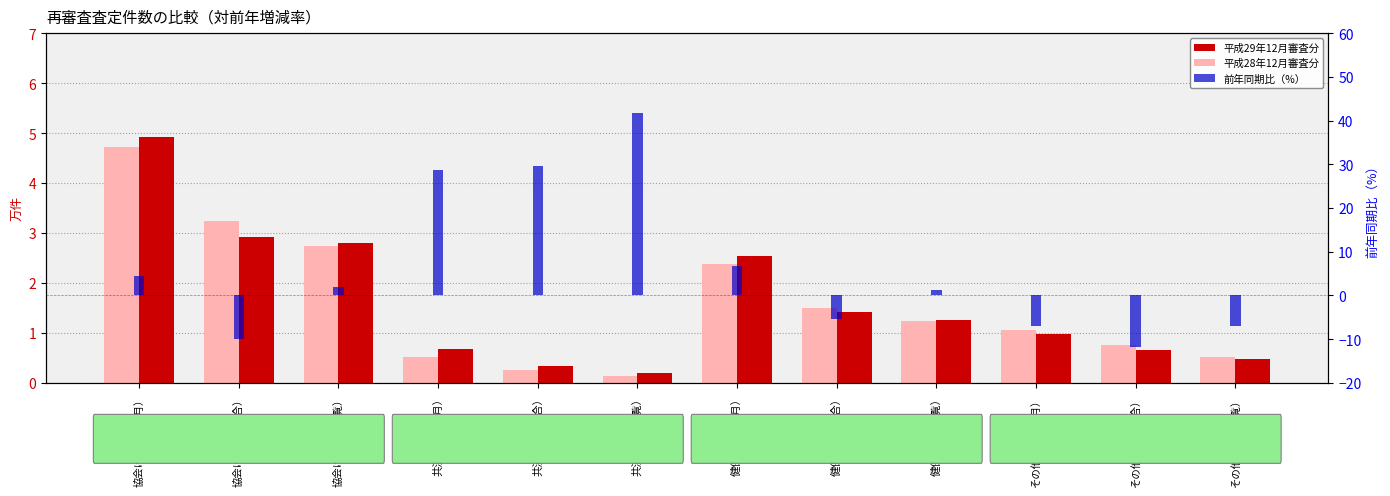

Are the bars grouped side by side (vs. stacked)?

Yes